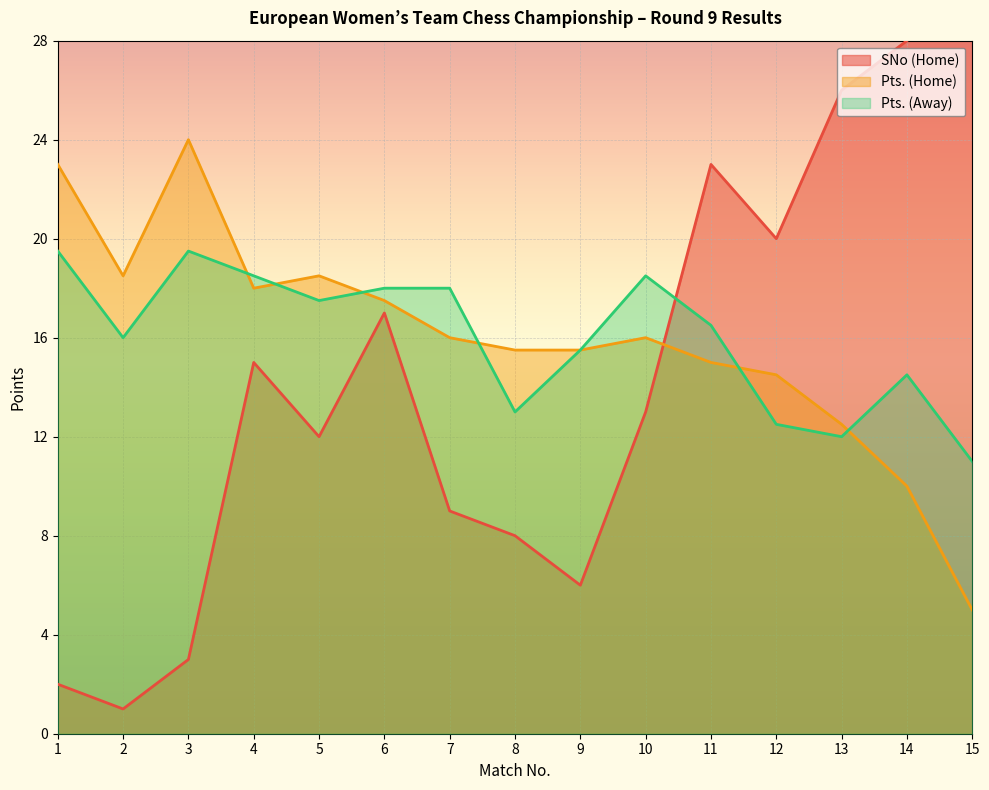

What is the average value of the Pts. (Away) series?

16.0